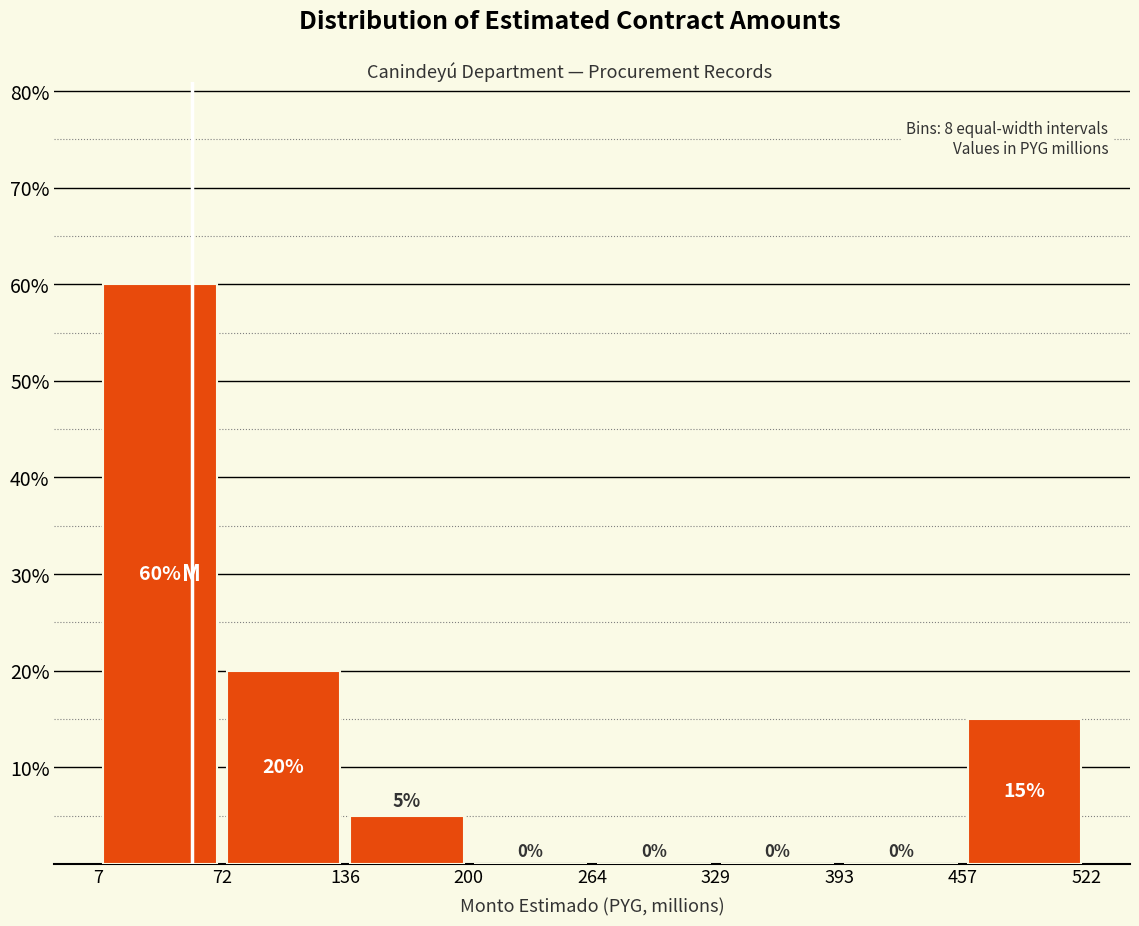

What is the height of the bar covering 72 to 136 on the x-axis?

20